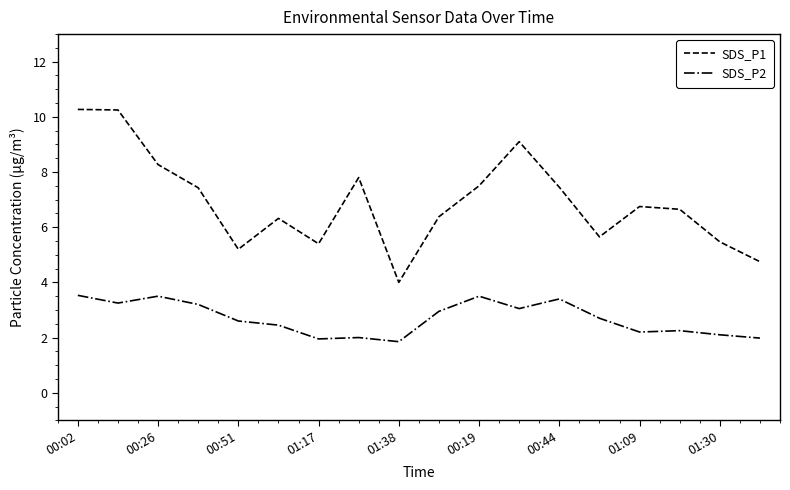

Rank the series by their maximum value, from highest to lowest.

SDS_P1, SDS_P2